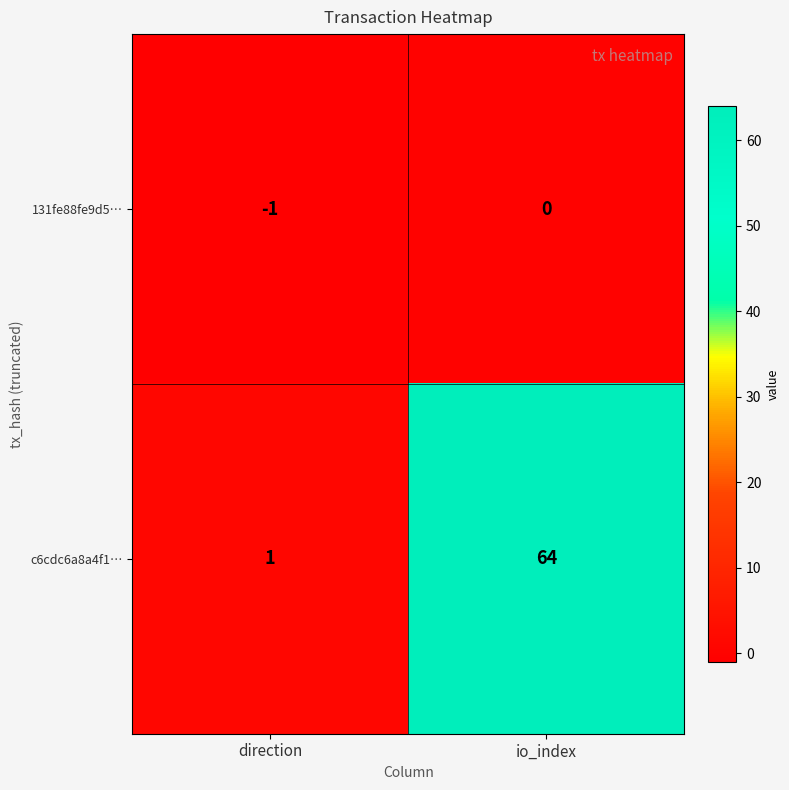

List the series in order of their overall mean, highest first.

c6cdc6a8a4f1…, 131fe88fe9d5…